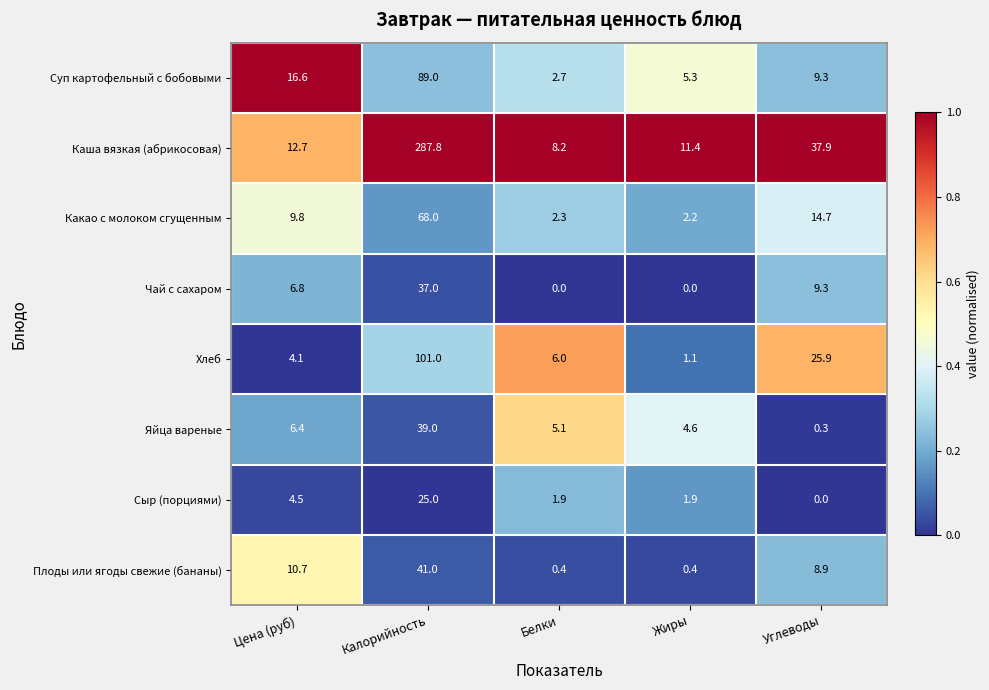

What is the sum of all Какао с молоком сгущенным values?

97.0